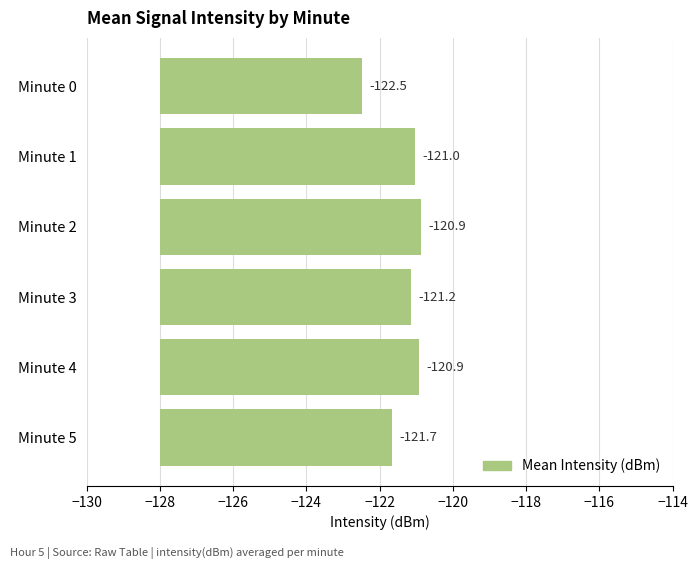

What is the change in value from Minute 0 to Minute 2?

+1.6